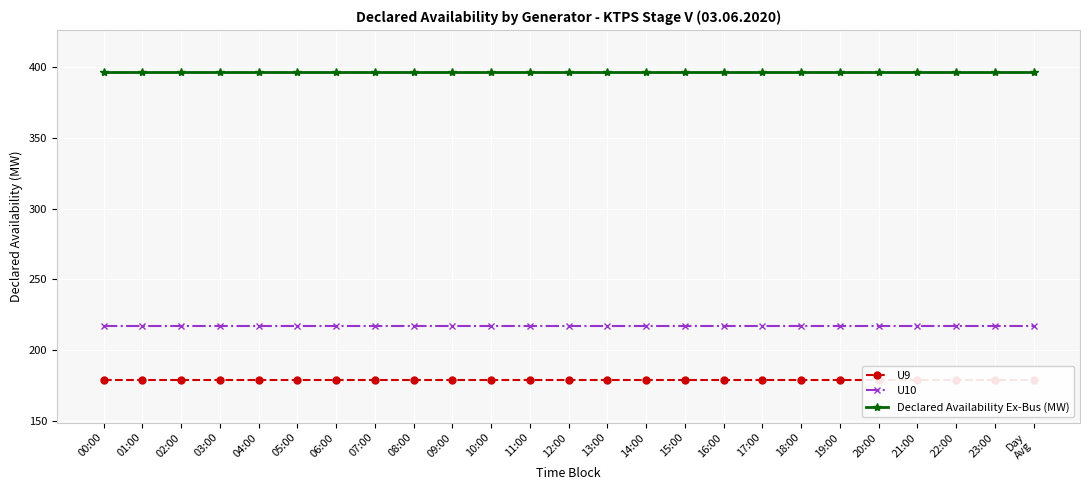

What is the label of the 20th point from the left?

19:00